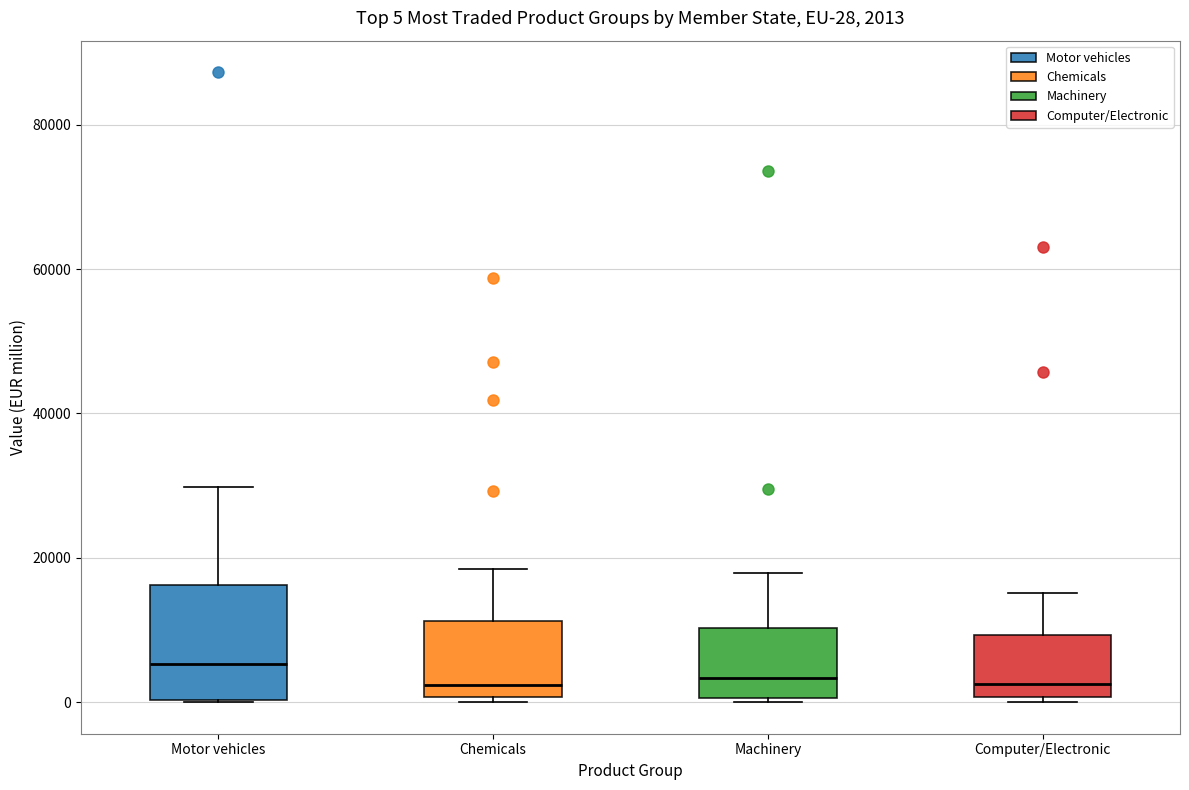

Which box is the tallest, from its lower edge to its upper edge?

Motor vehicles